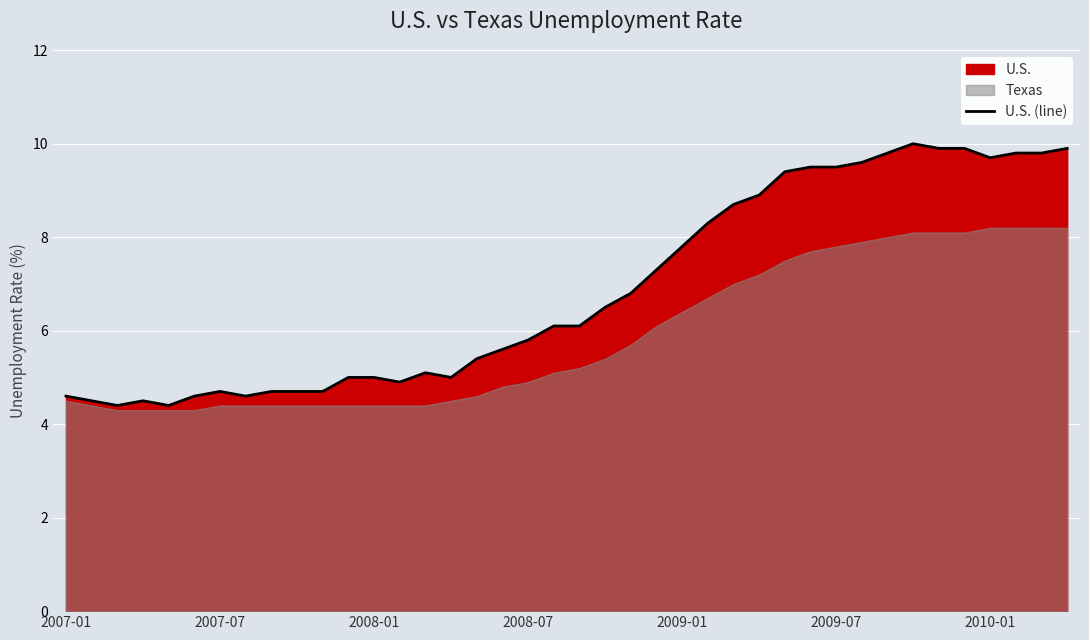

Approximately how many times larger is the value at 36 compared to 22?

1.4